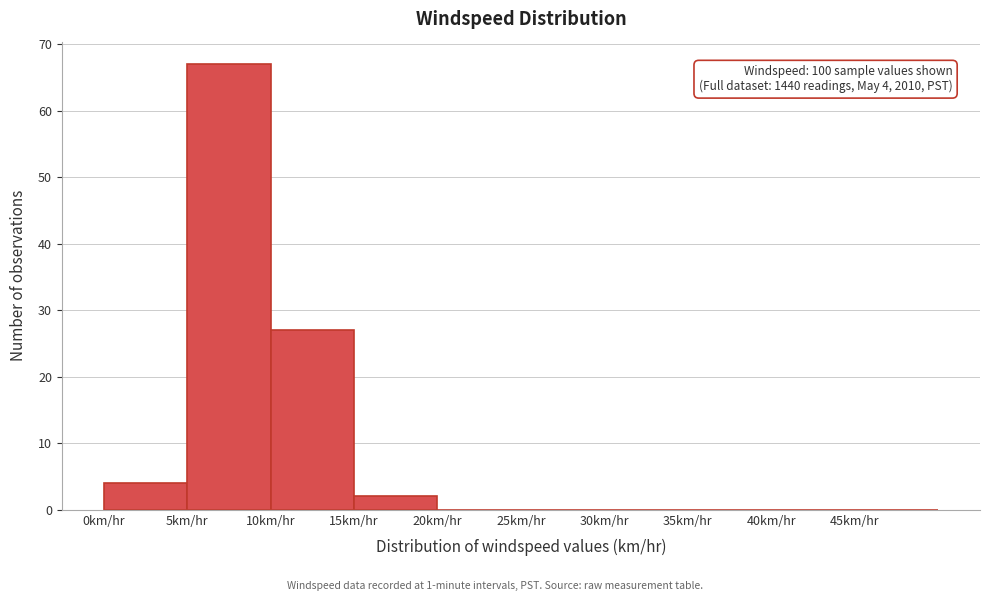

Which range on the x-axis has the tallest bar?

5 to 10